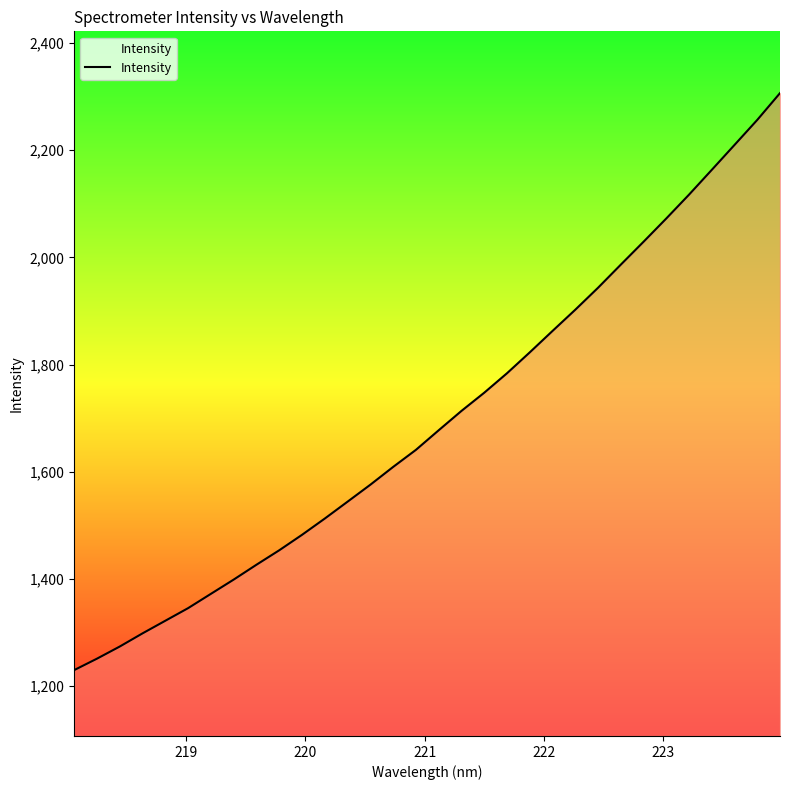

What is the difference between the maximum and minimum values?

1077.1